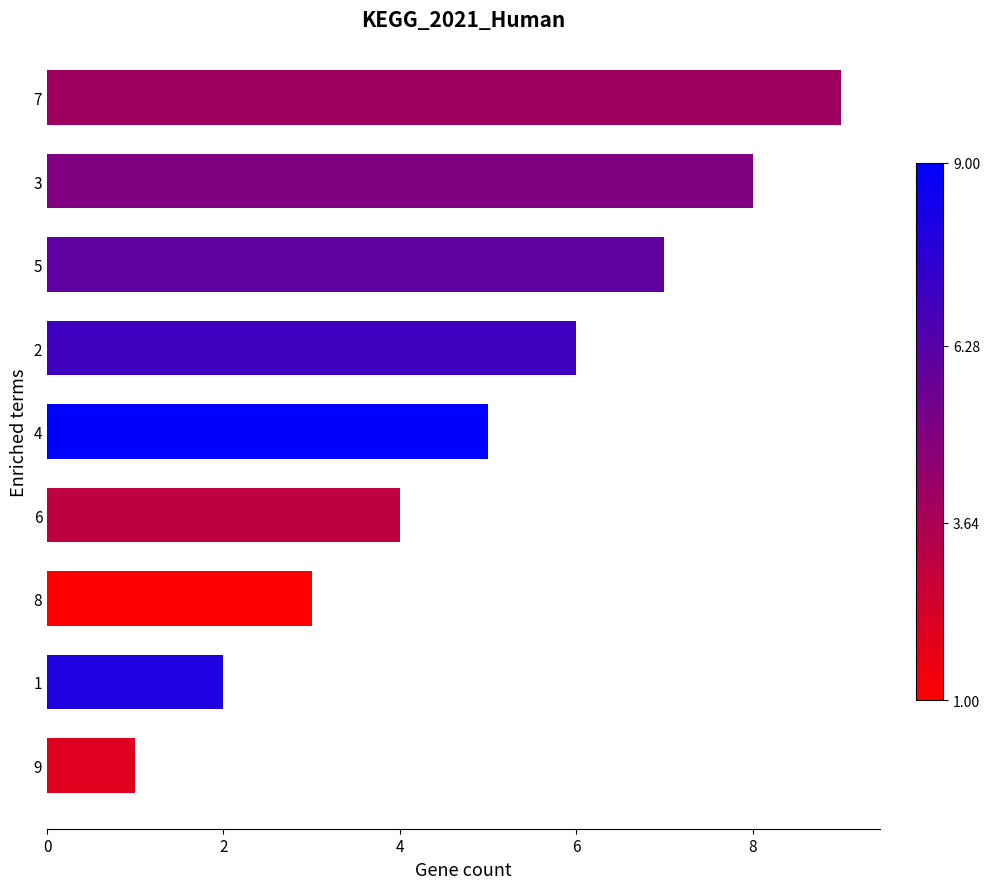

What is the sum of all values?

45